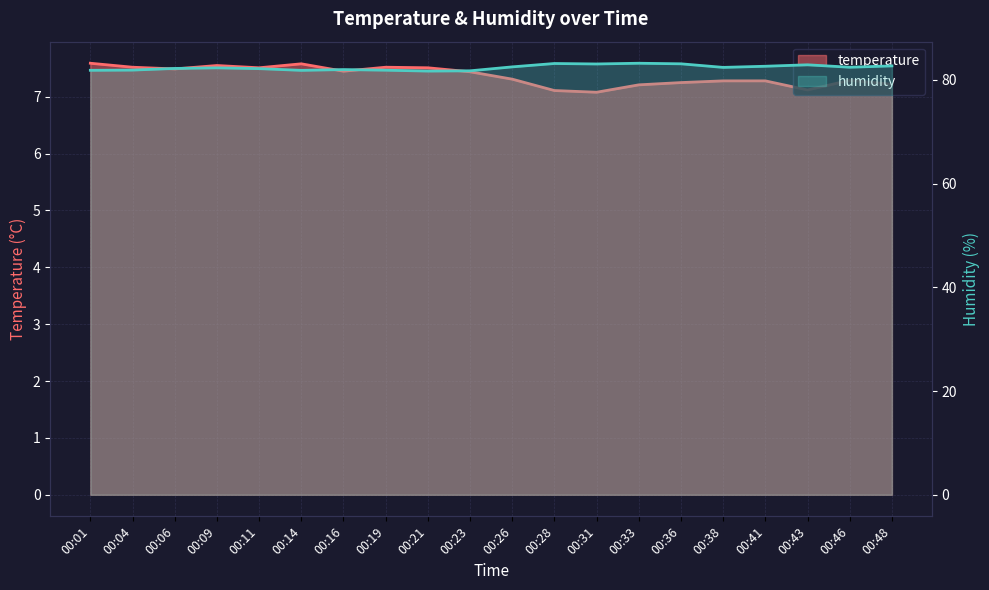

What is the approximate value of temperature at 00:04?

7.5